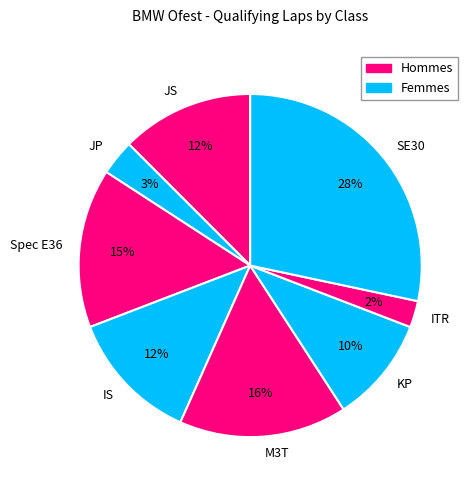

Between KP and SE30, which is larger?

SE30